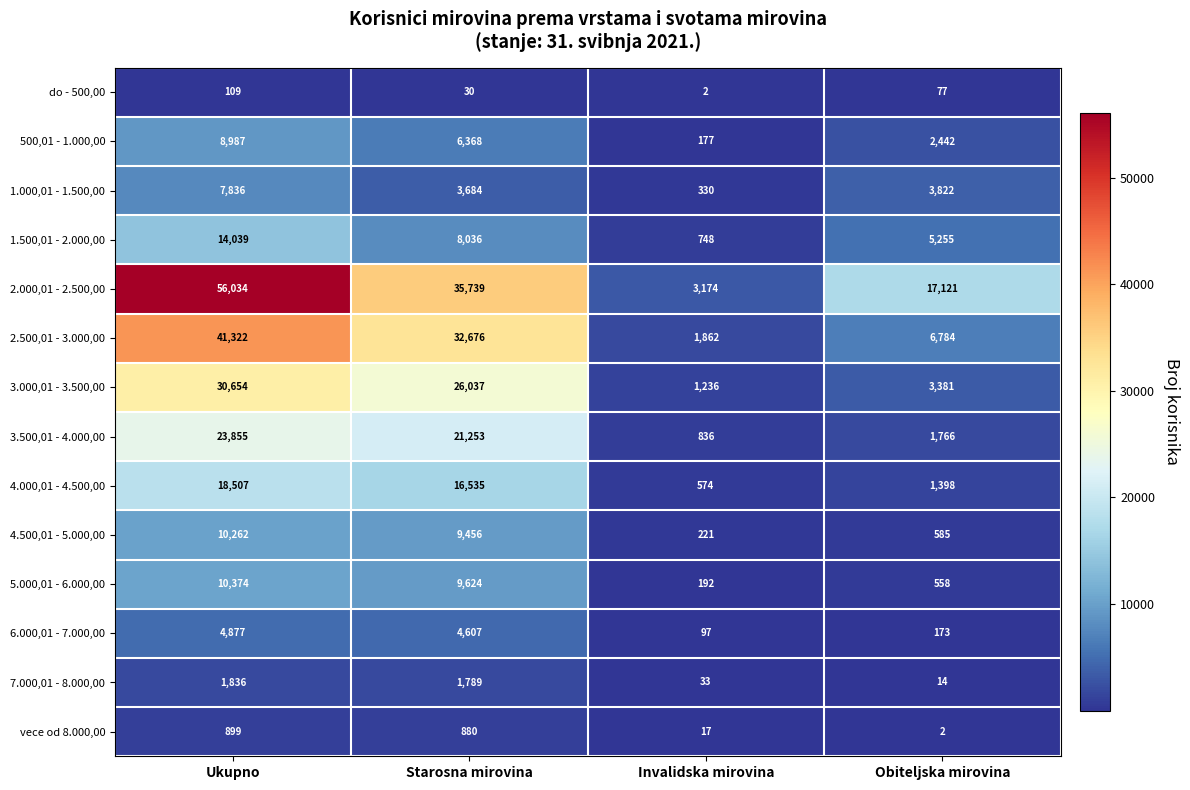

What is the sum of all 3.000,01 - 3.500,00 values?

61308